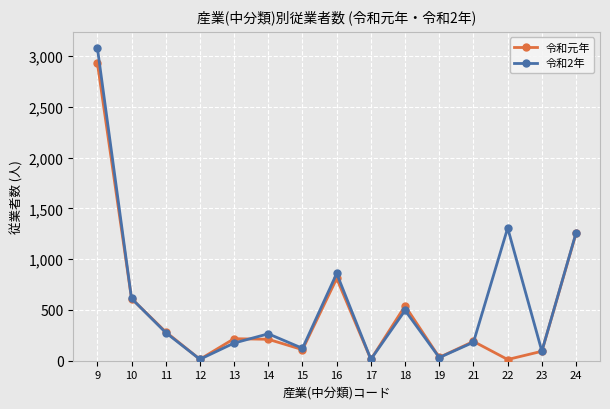

True or false: 令和2年 and 令和元年 intersect in this chart.

True